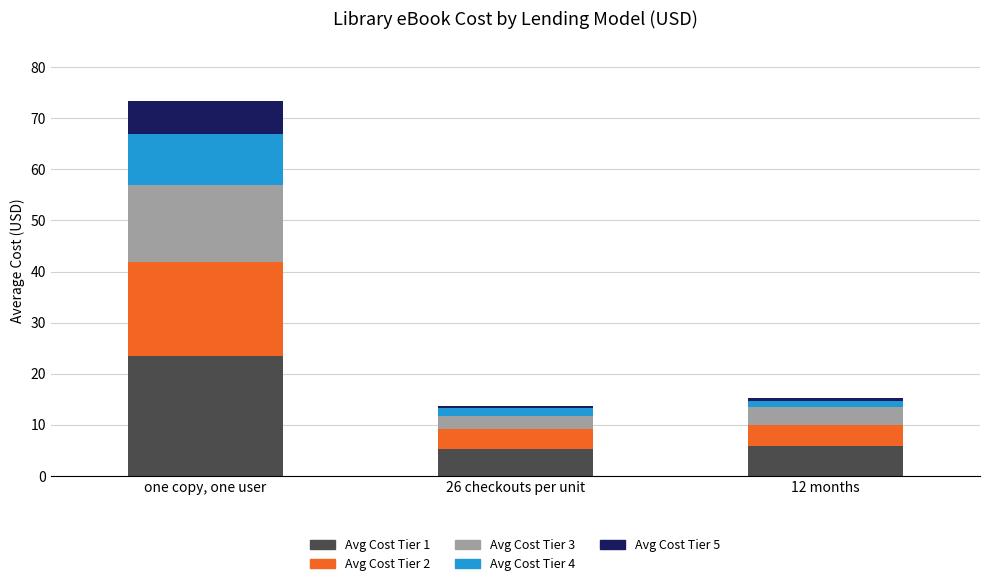

What is the lowest value of the Avg Cost Tier 1 series?

5.2